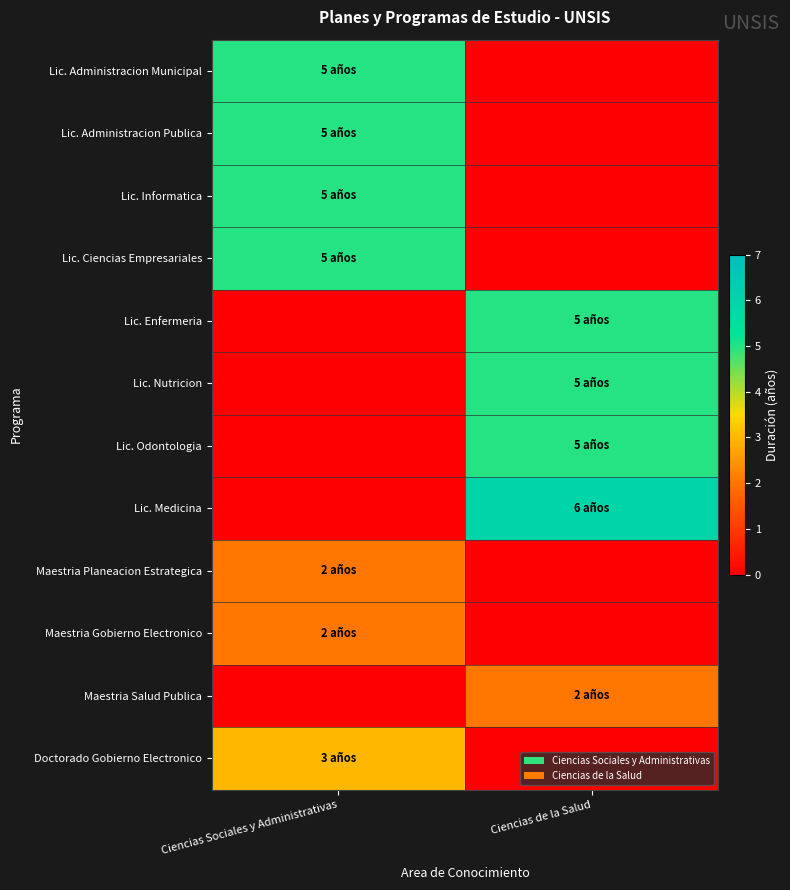

Which category has the highest value across all series?

Ciencias de la Salud